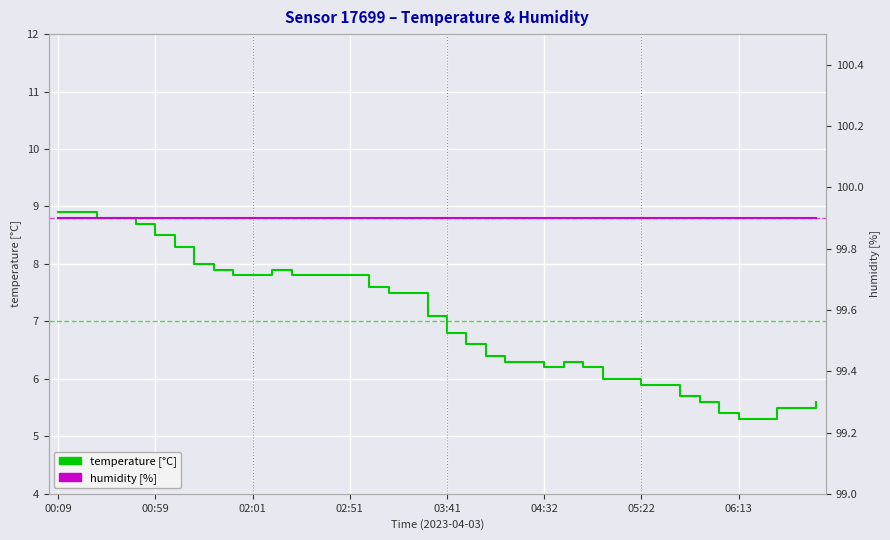

What is the sum of all temperature [°C] values?

280.0